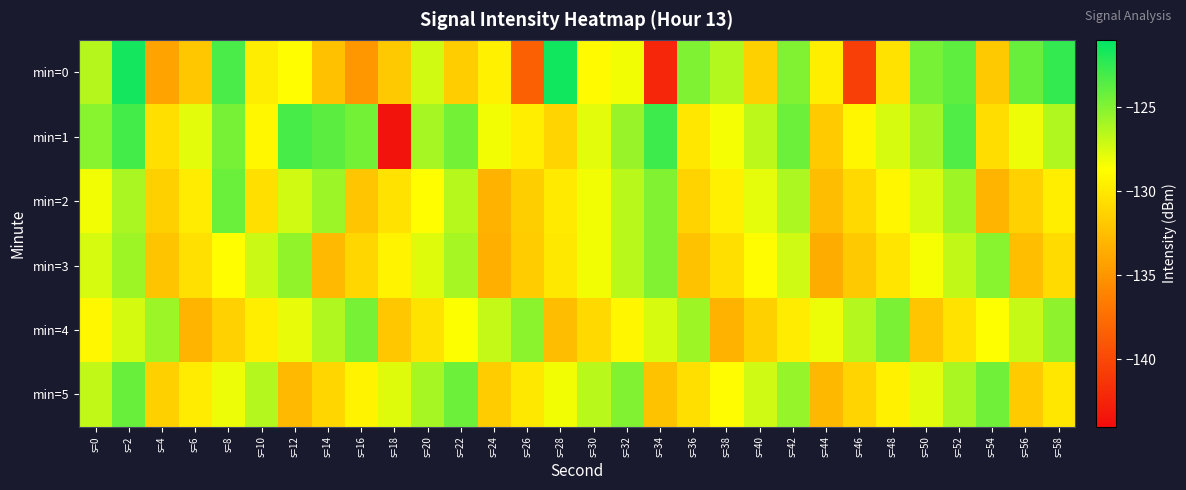

List the series in order of their peak value, lowest first.

min=3, min=4, min=2, min=5, min=1, min=0